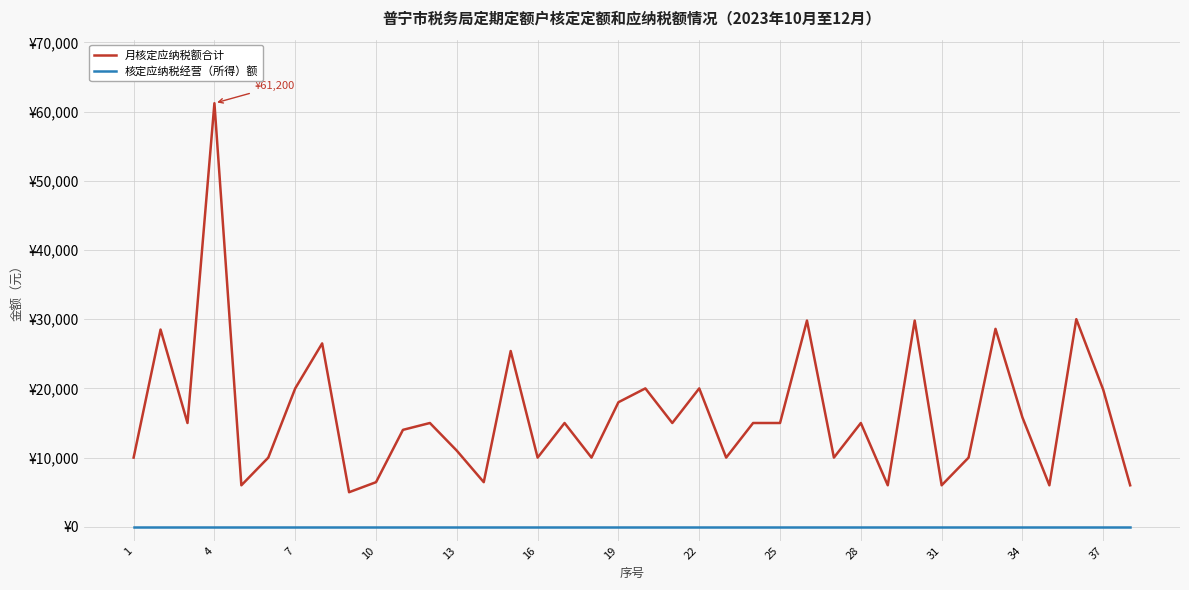

List the series in order of their peak value, highest first.

月核定应纳税额合计, 核定应纳税经营（所得）额